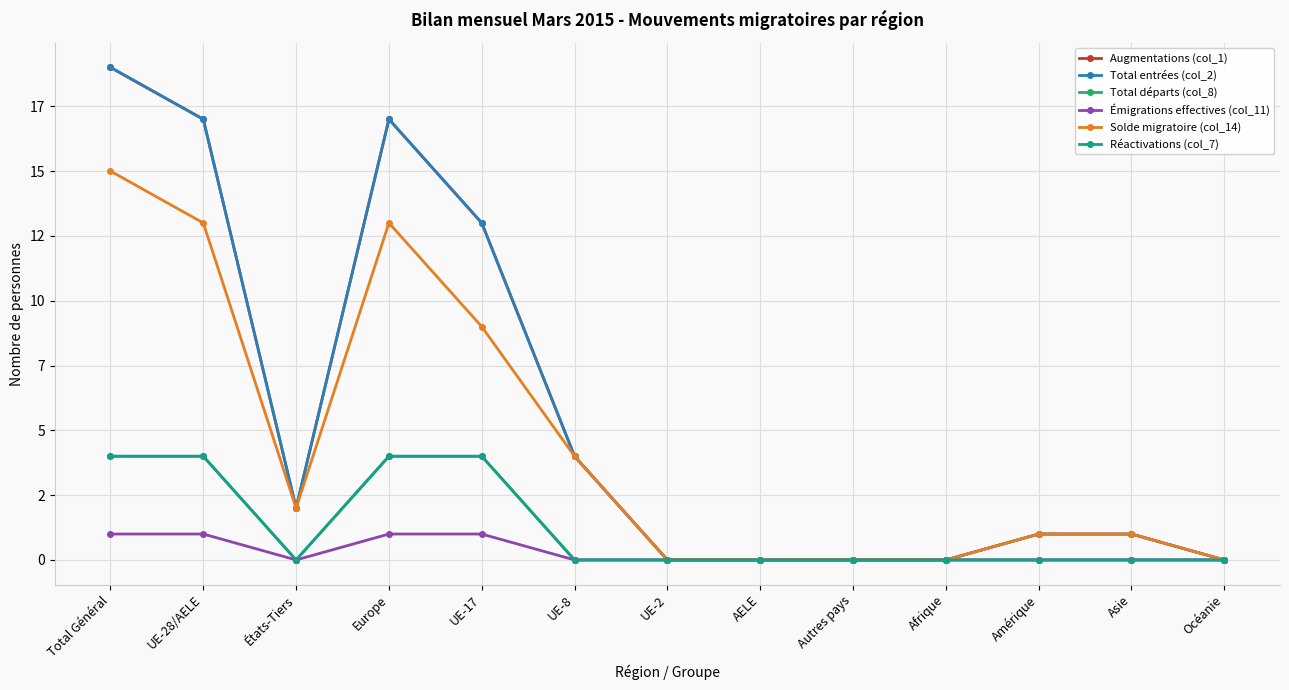

Which series changed the most between États-Tiers and UE-2?

Augmentations (col_1)